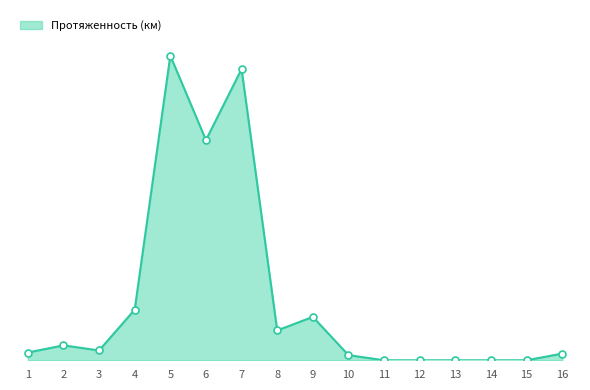

Which has a higher value, 11 or 2?

2